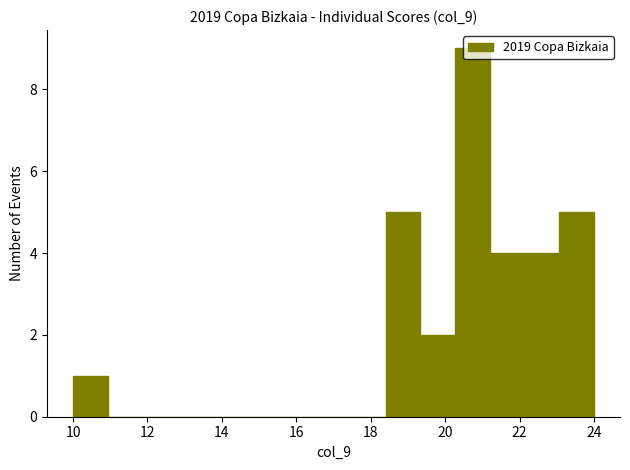

Reading left to right, transcribe this chart: for each bar, give the range it covers on the x-axis and its height. Neither the bar edges nor the heights are printed on the chart, so give them approximately, as read against the axes.

10.0 to 11.0: 1
11.0 to 11.8: 0
11.8 to 12.8: 0
12.8 to 13.8: 0
13.8 to 14.6: 0
14.6 to 15.6: 0
15.6 to 16.6: 0
16.6 to 17.4: 0
17.4 to 18.4: 0
18.4 to 19.4: 5
19.4 to 20.2: 2
20.2 to 21.2: 9
21.2 to 22.2: 4
22.2 to 23.0: 4
23.0 to 24.0: 5